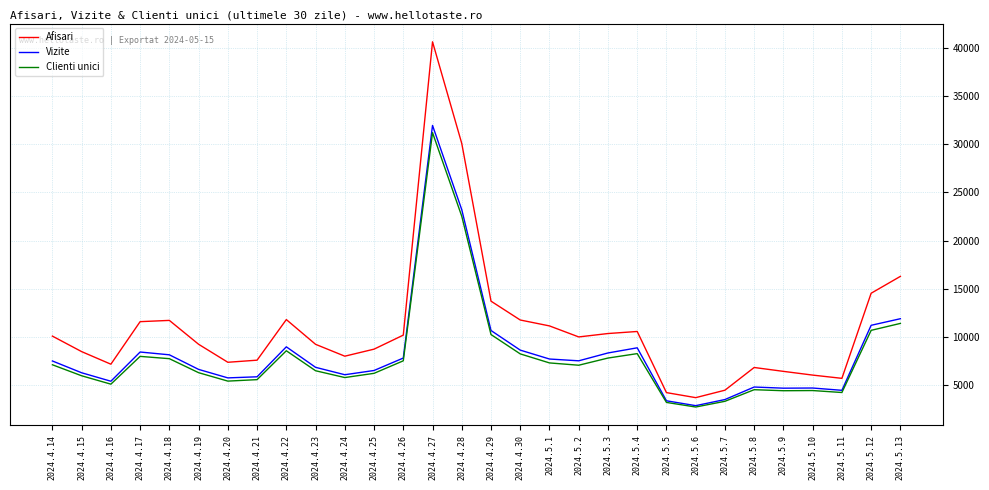

What is the lowest value of the Vizite series?

2823